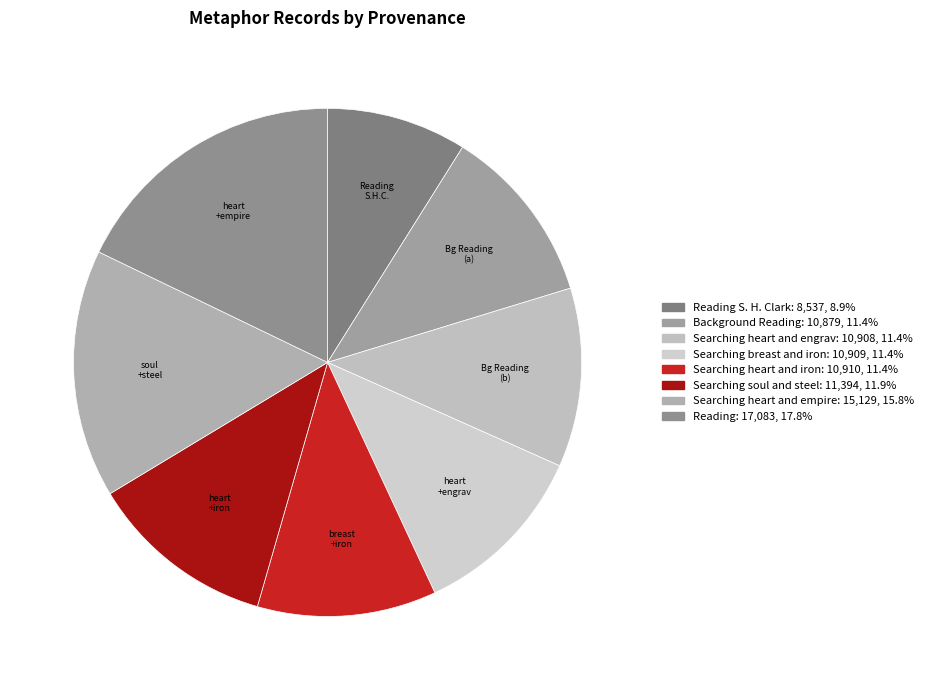

To the nearest percent, what is the difference between the largest and smallest slice percentages?

9%